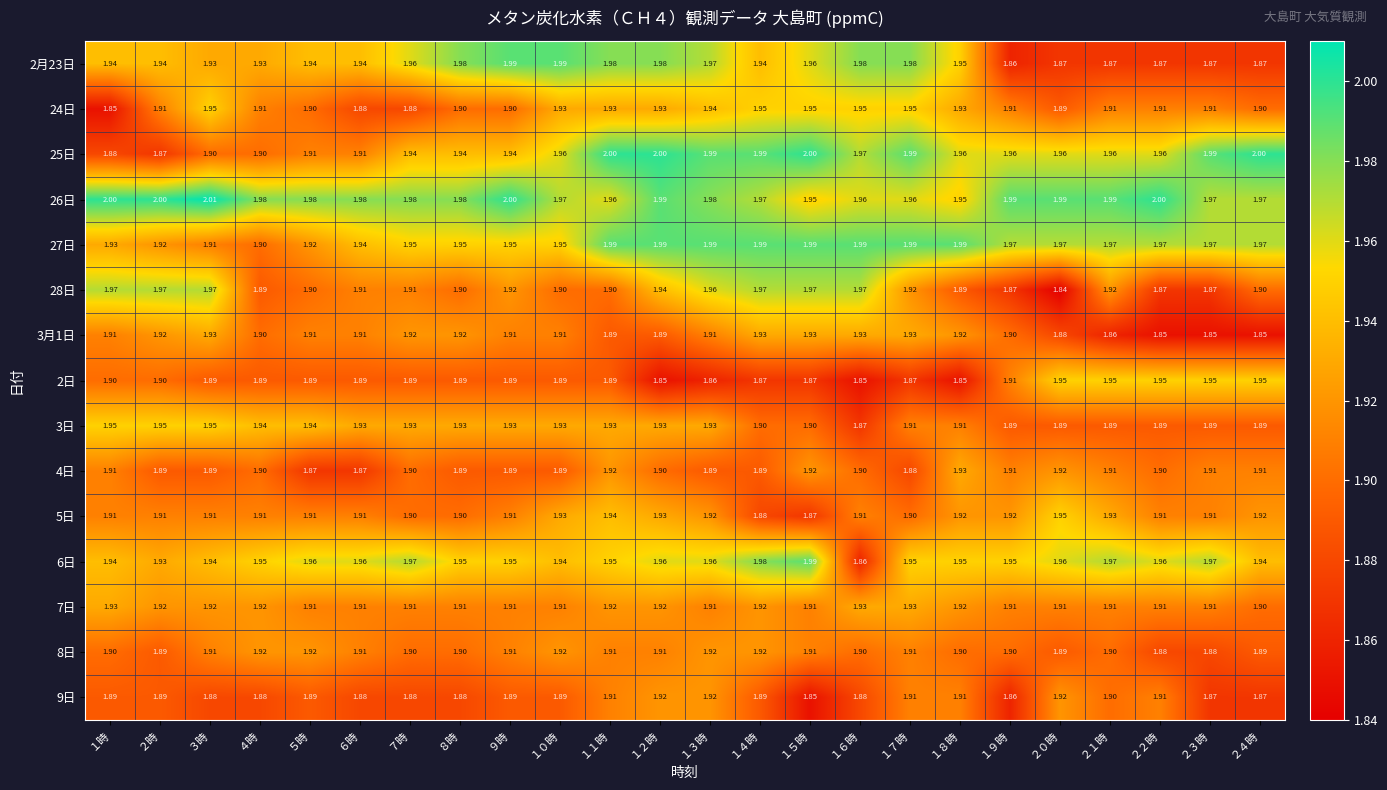

Is the value of 28日 at ５時 greater than the value of 3日 at ４時?

No